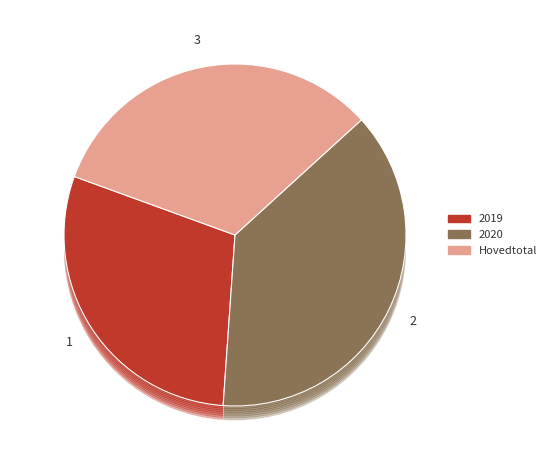

Rank the categories by value from lowest to highest.

2019, Hovedtotal, 2020